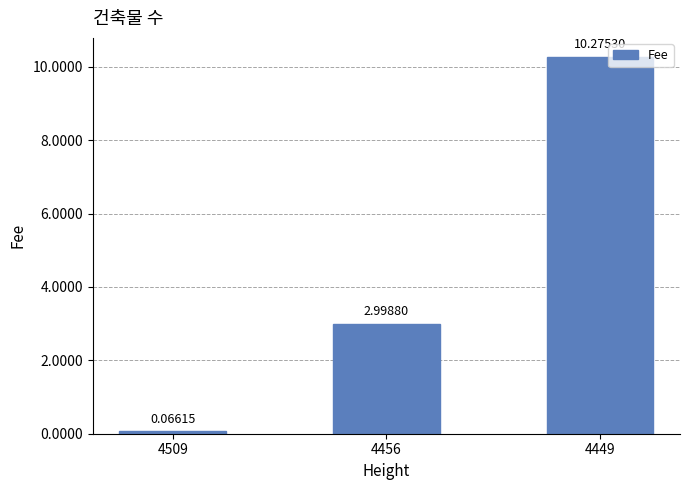

List the labels in order of value, smallest first.

4509, 4456, 4449